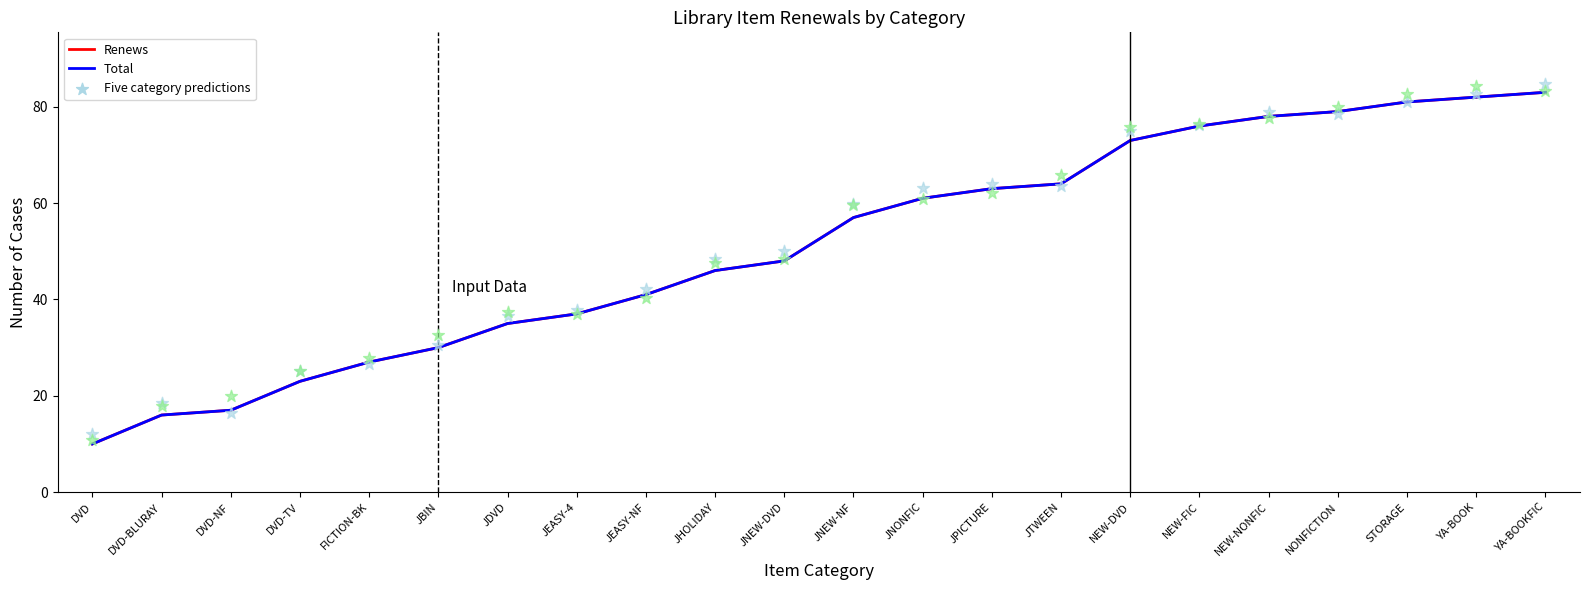

What is the total value across all series at JNONFIC?

122